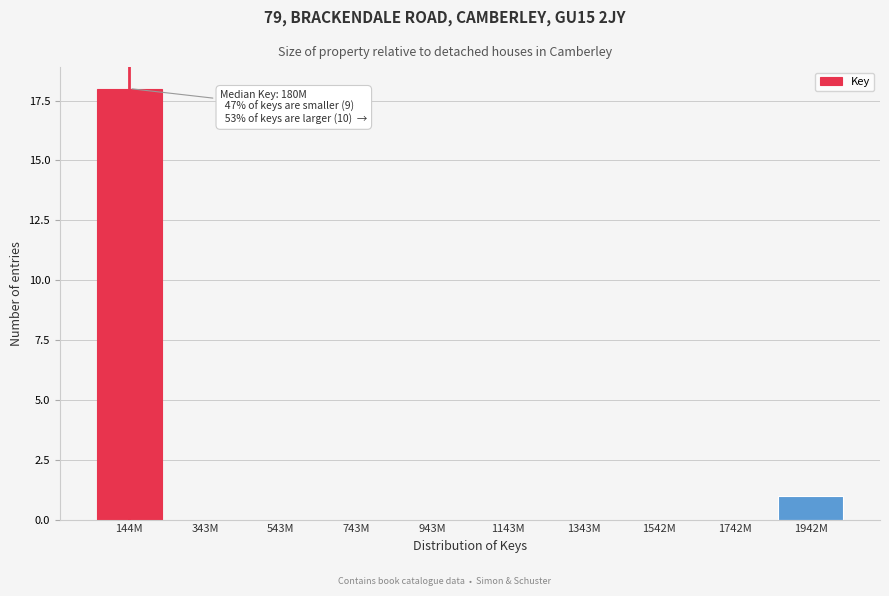

Reading left to right, list all the values displayed in this chart.

144M=18	343M=0	543M=0	743M=0	943M=0	1143M=0	1343M=0	1542M=0	1742M=0	1942M=1